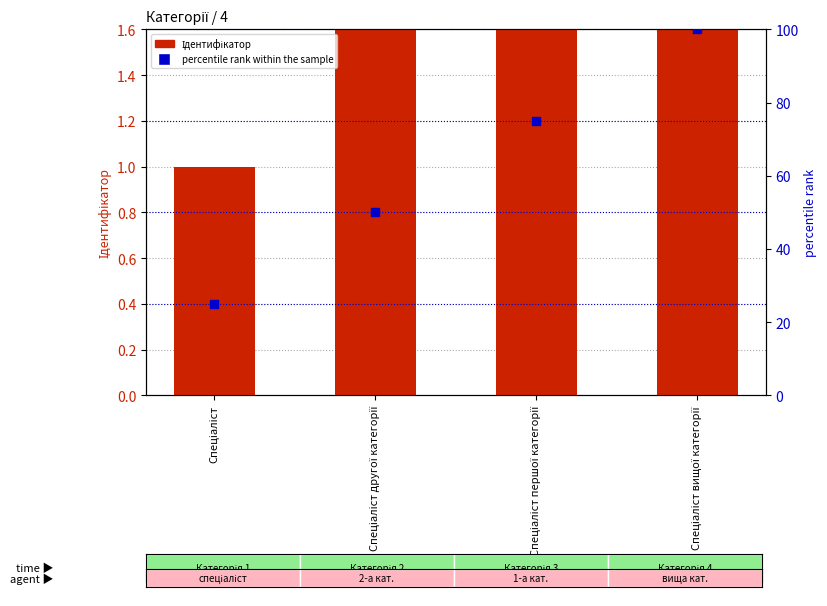

Which series has the largest total across all categories?

percentile rank within the sample